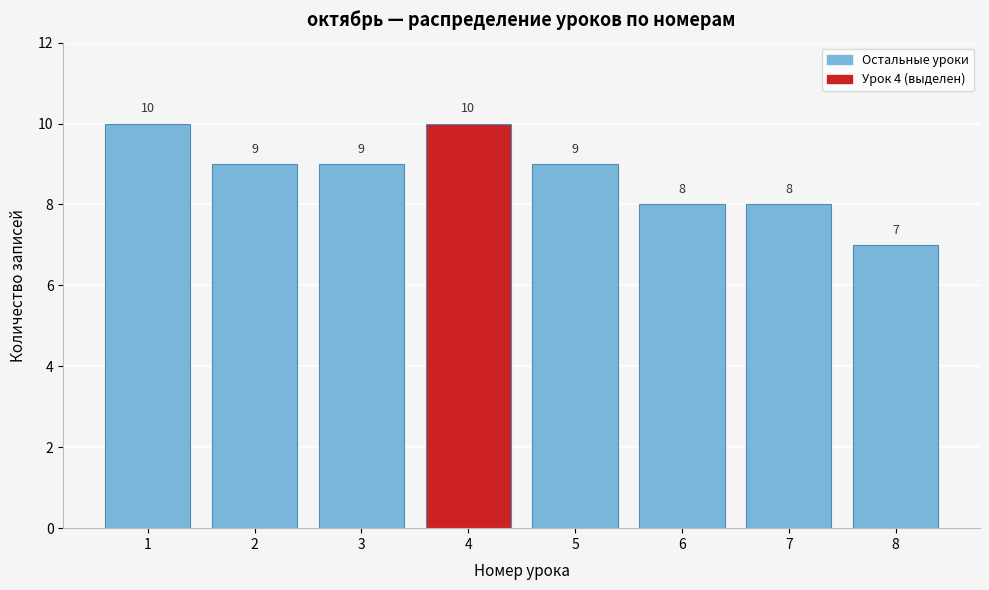

Reading left to right, list all the values displayed in this chart.

10	9	9	10	9	8	8	7